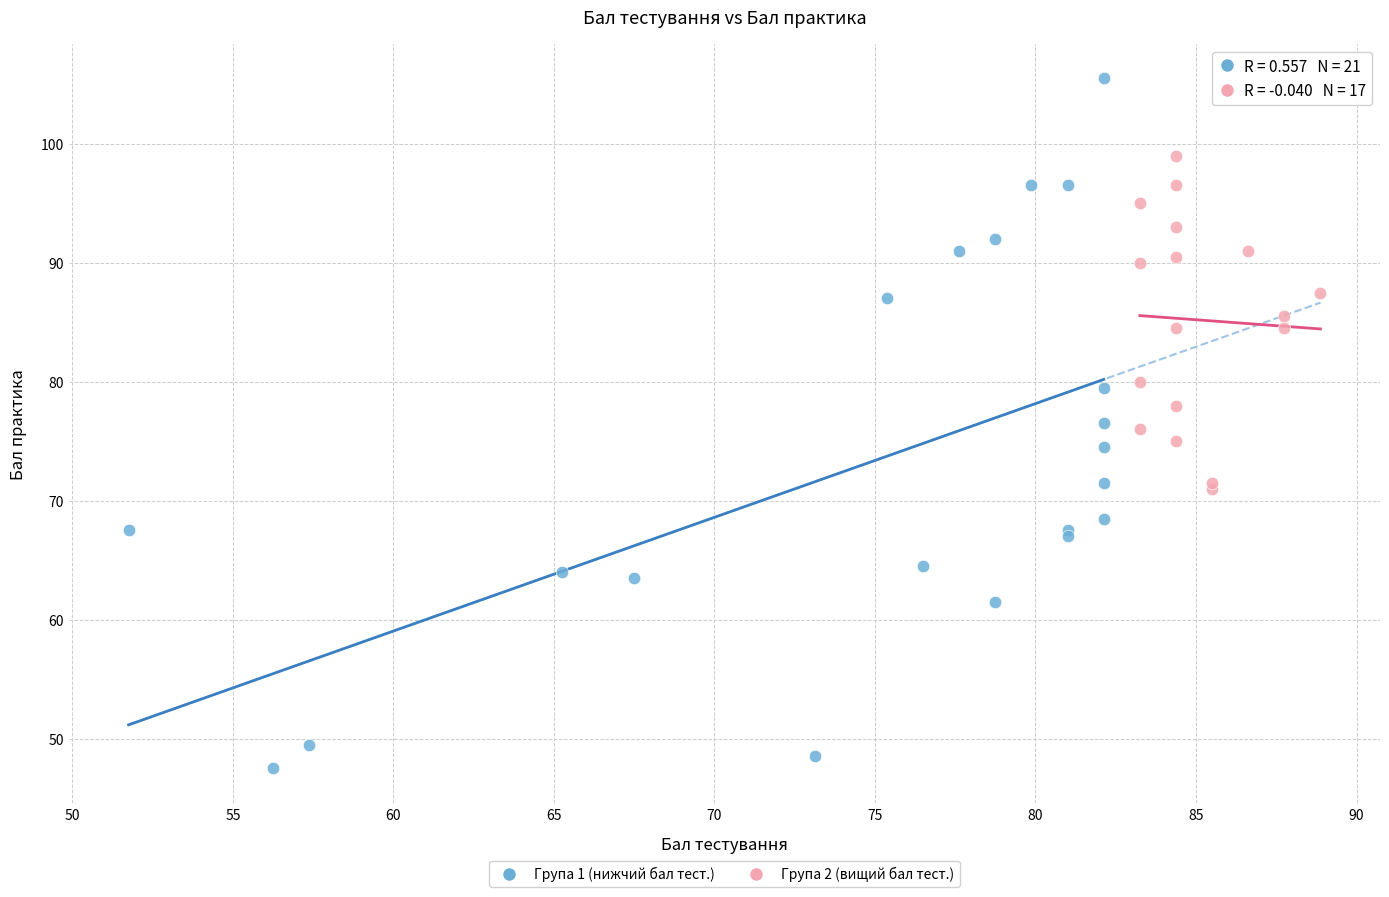

Which series contains the highest Y value?

Група 1 (нижчий бал тест.)